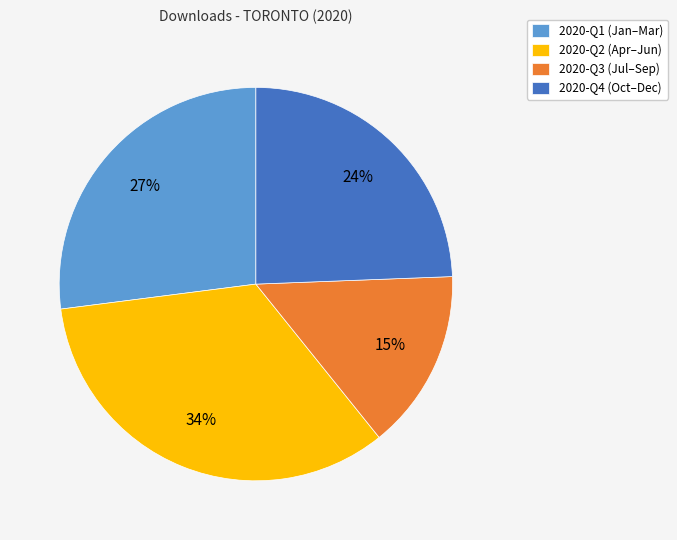

What is the smallest slice in the pie chart?

2020-Q3 (Jul–Sep)